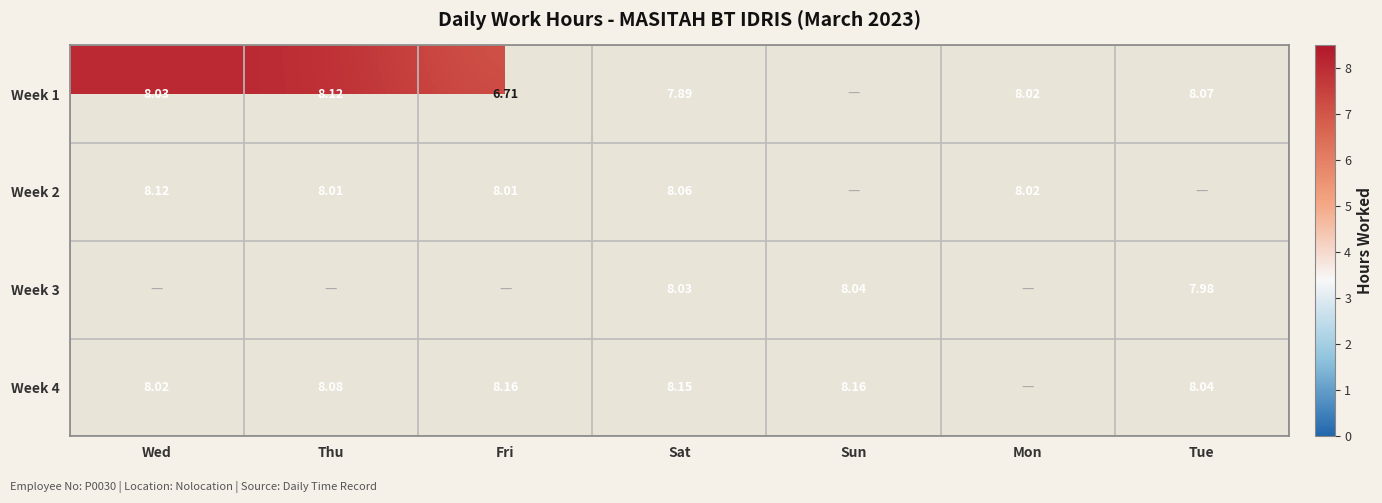

What is the minimum value for Week 2?

8.0